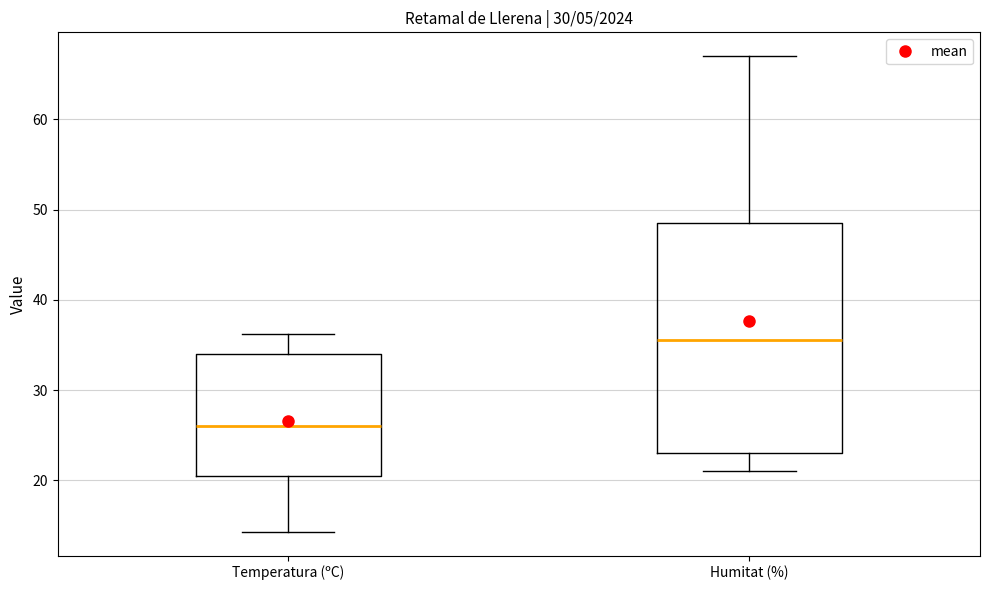

Which box has the highest median line?

Humitat (%)